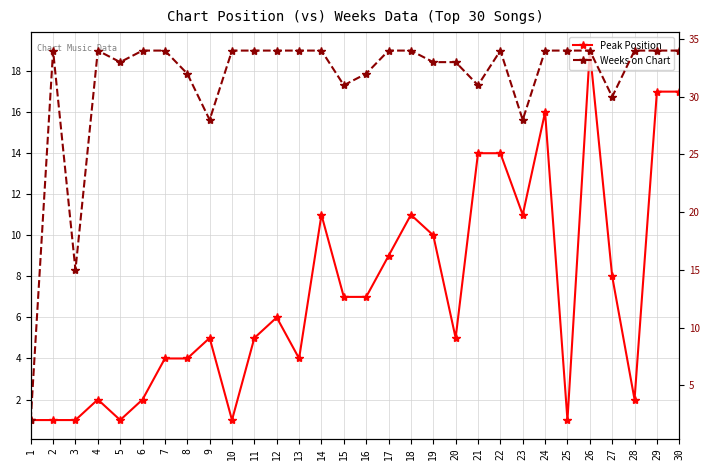

Is this an area chart (filled region under the line)?

No